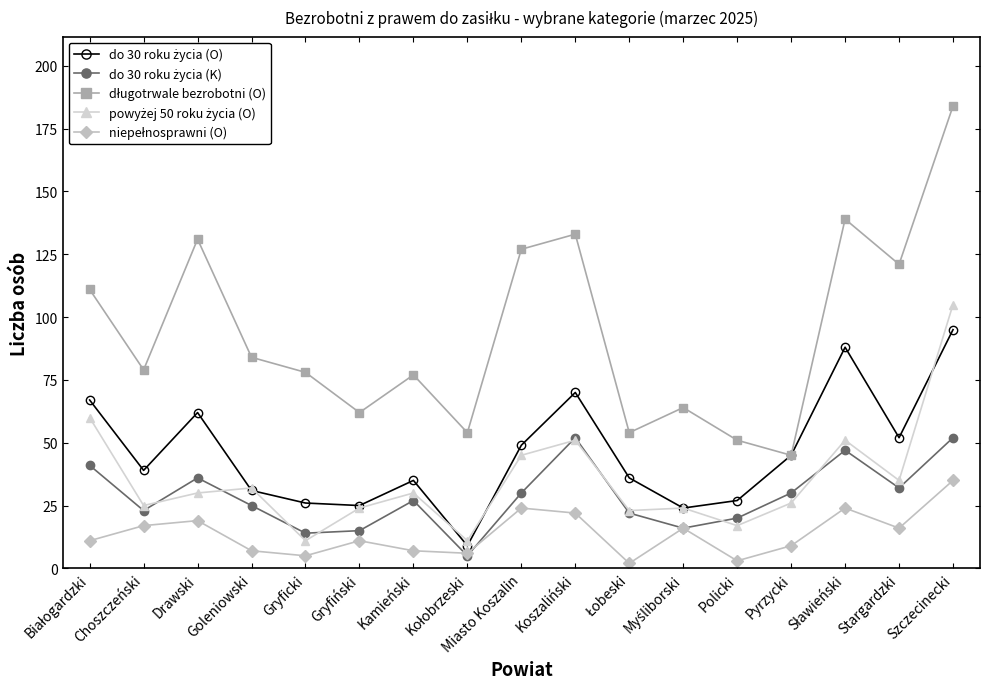

What is the label of the 9th point from the left?

Miasto Koszalin